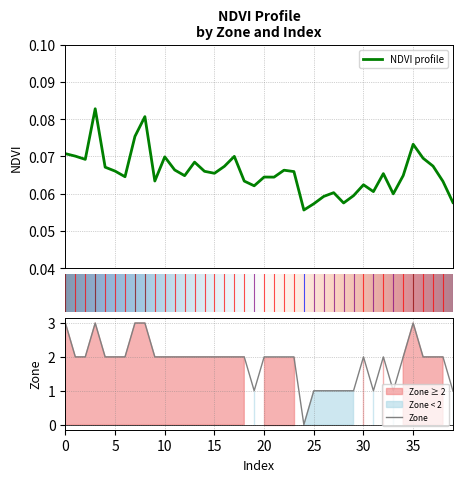

Which series has the largest range (max minus min)?

zone